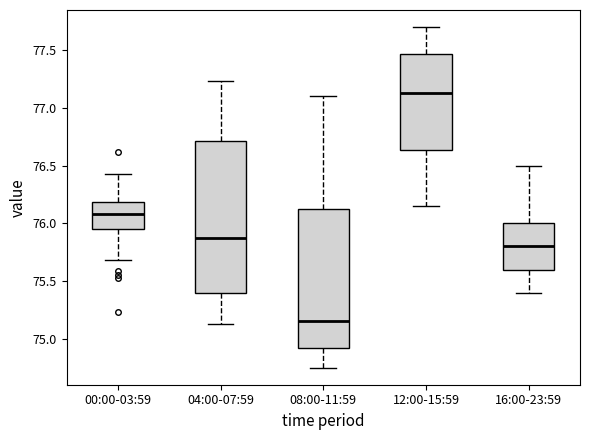

Which box is the tallest, from its lower edge to its upper edge?

04:00-07:59